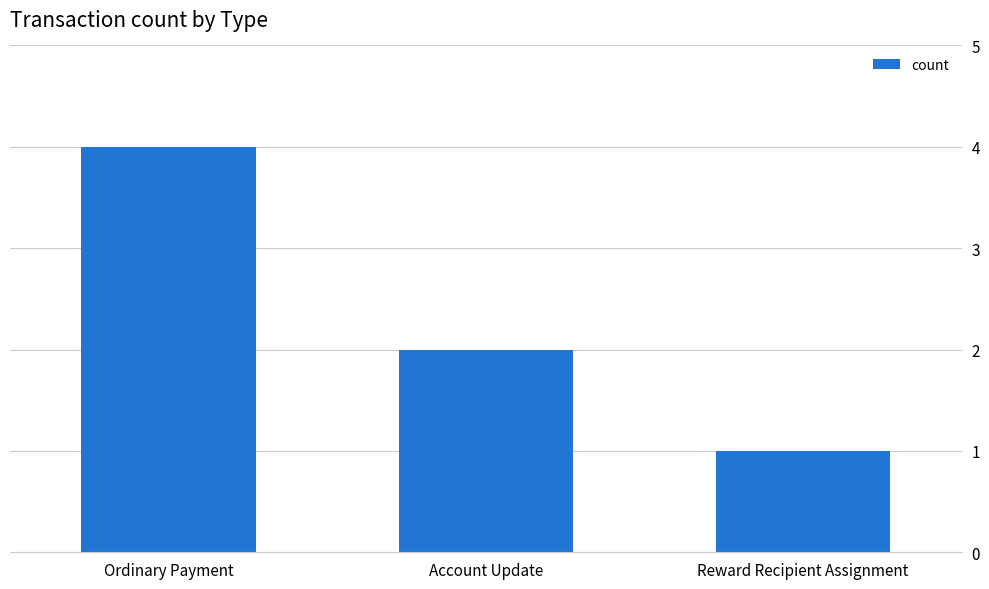

Rank the categories by value from lowest to highest.

Reward Recipient Assignment, Account Update, Ordinary Payment